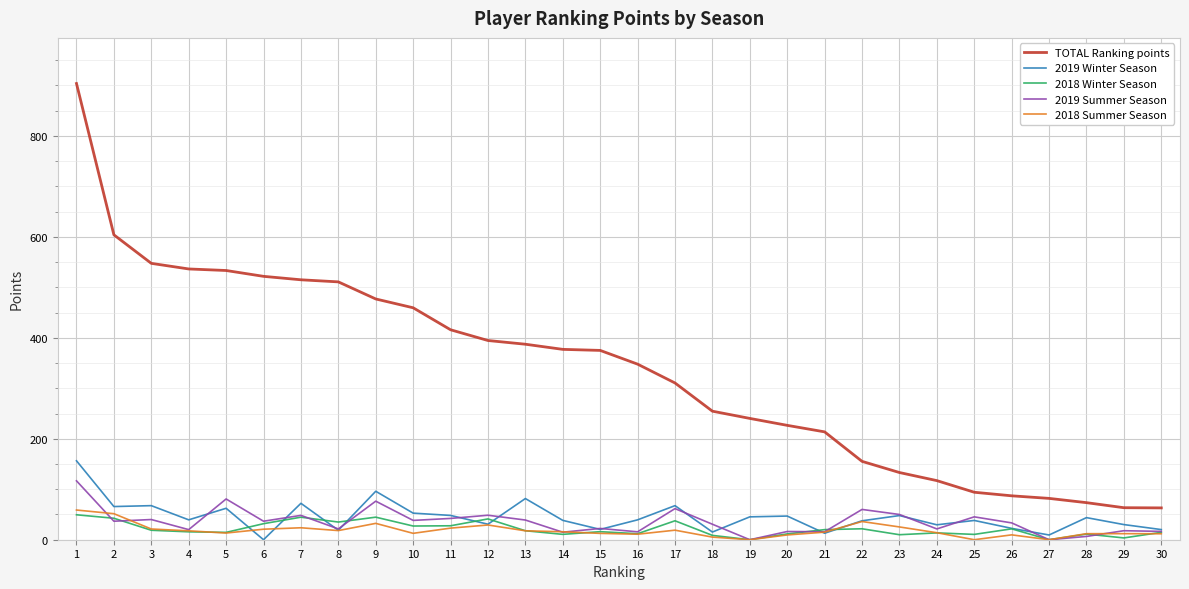

Which series has the largest range (max minus min)?

TOTAL Ranking points